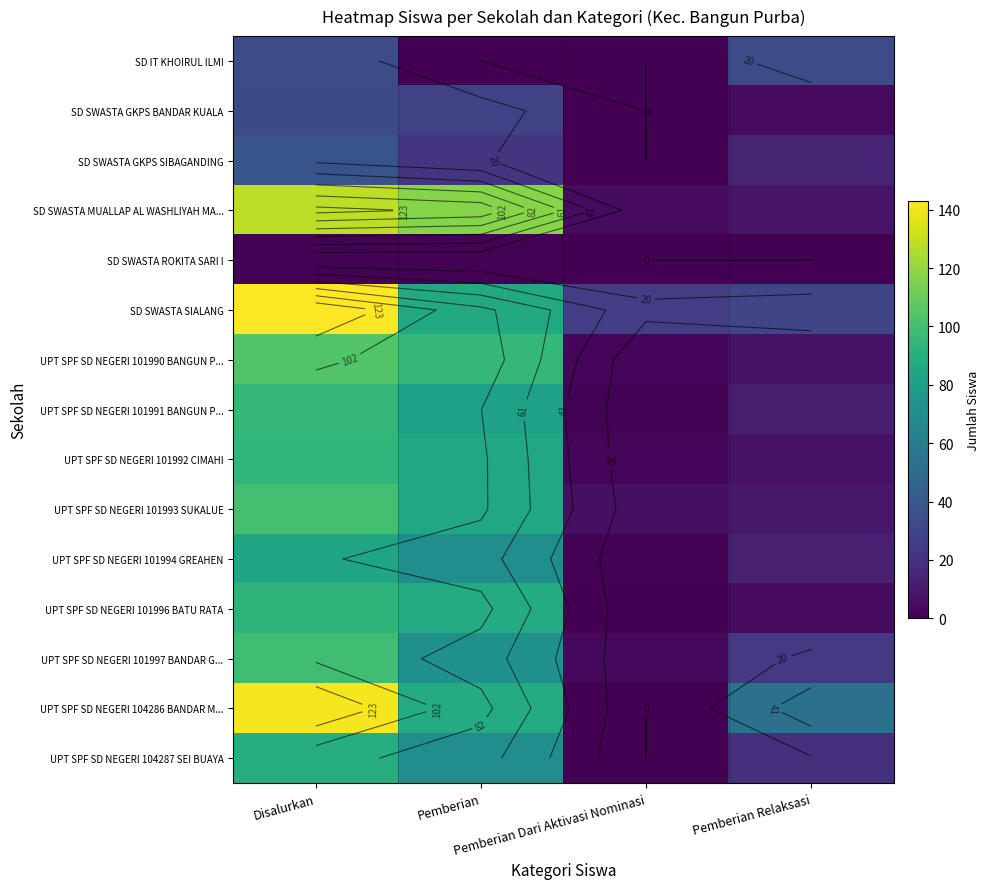

How many data points in UPT SPF SD NEGERI 101993 SUKALUE are less than 85?

2